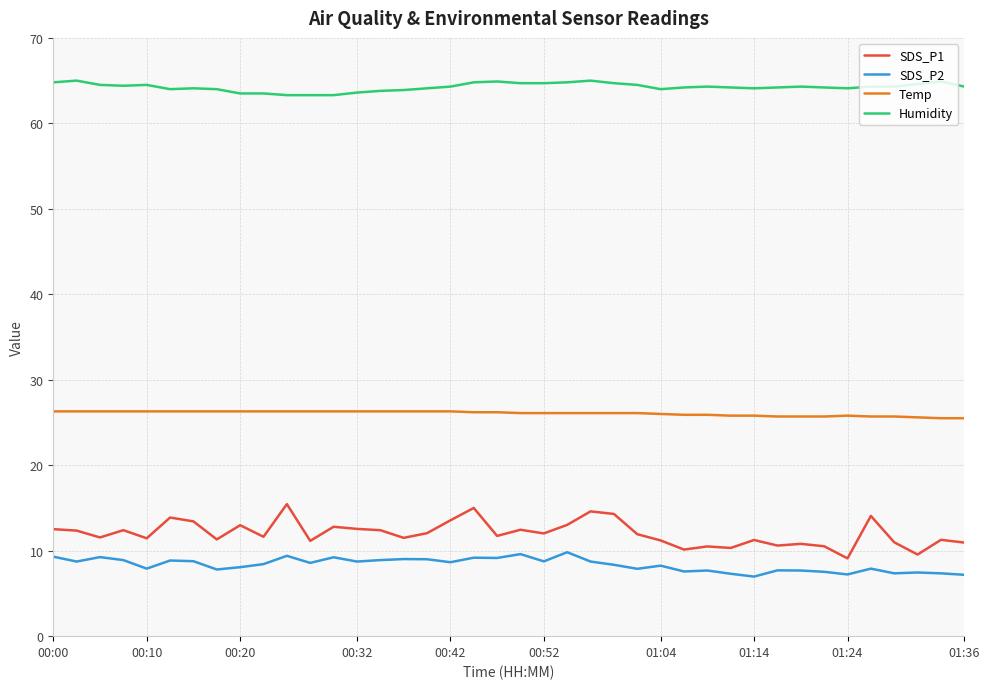

True or false: SDS_P1 has more than 1 interior local peaks.

True